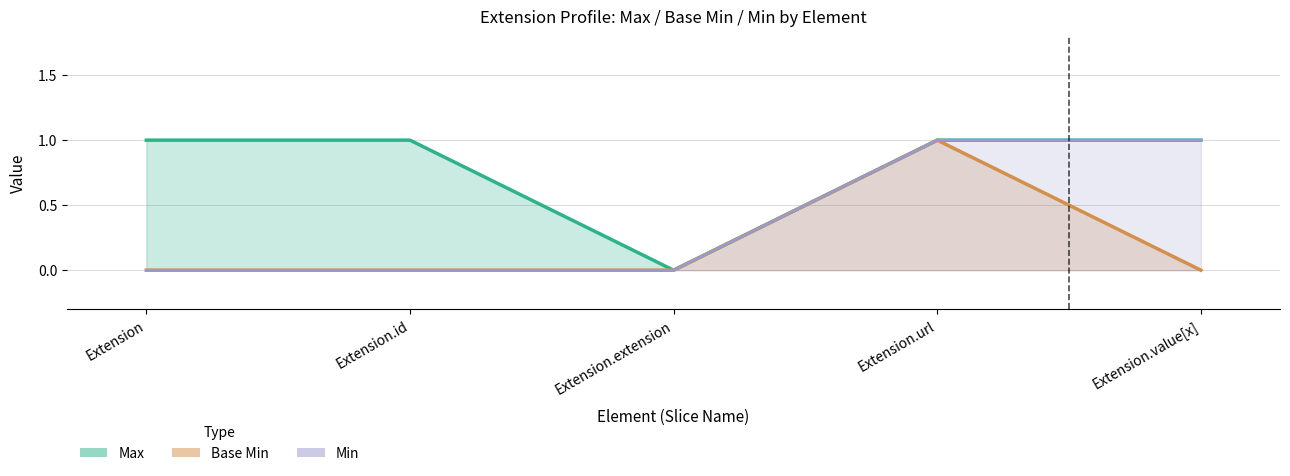

True or false: Base Min and Max cross at least once.

False